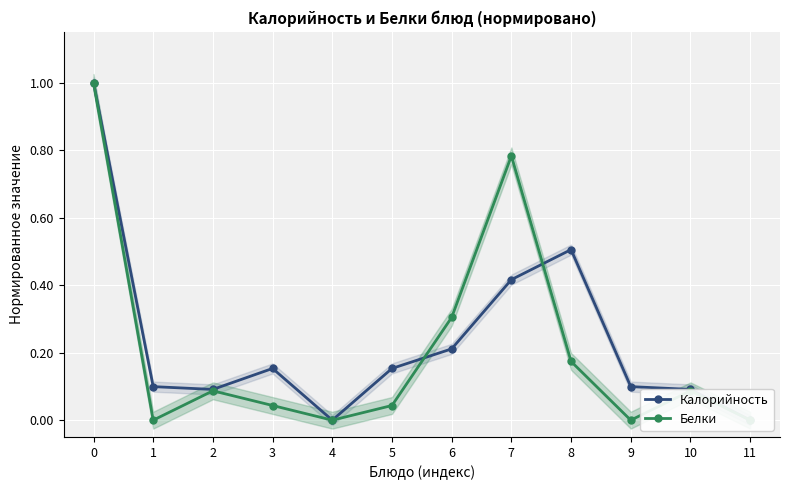

Reading right to left, extract all data points from this chart.

Калорийность: 0.0	0.1	0.1	0.5	0.4	0.2	0.2	0.0	0.2	0.1	0.1	1.0
Белки: 0.0	0.1	0.0	0.2	0.8	0.3	0.0	0.0	0.0	0.1	0.0	1.0